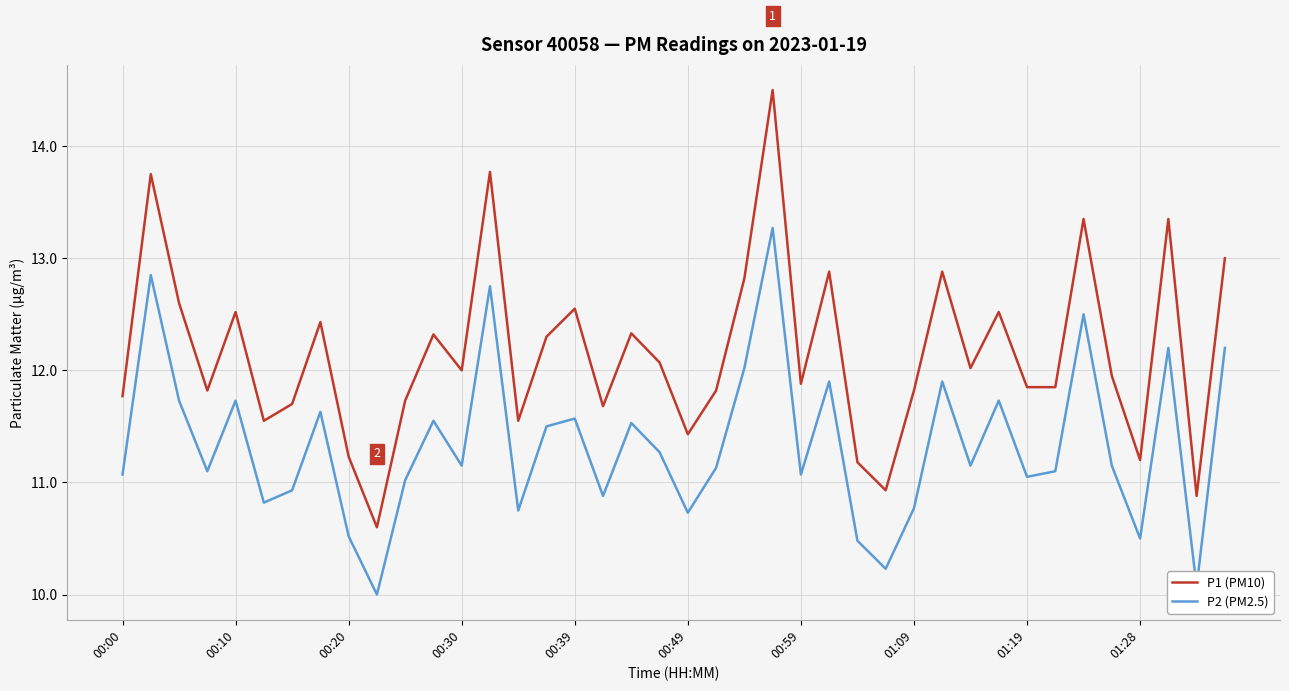

What is the difference between the maximum and minimum values in the P1 (PM10) series?

3.9